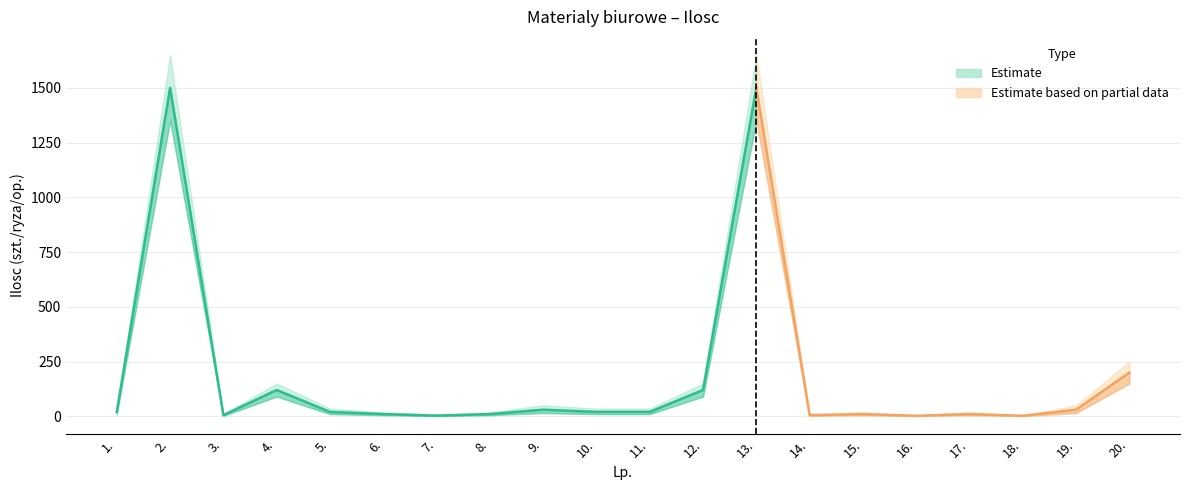

At which category does Lower bound reach its first local peak?

2.